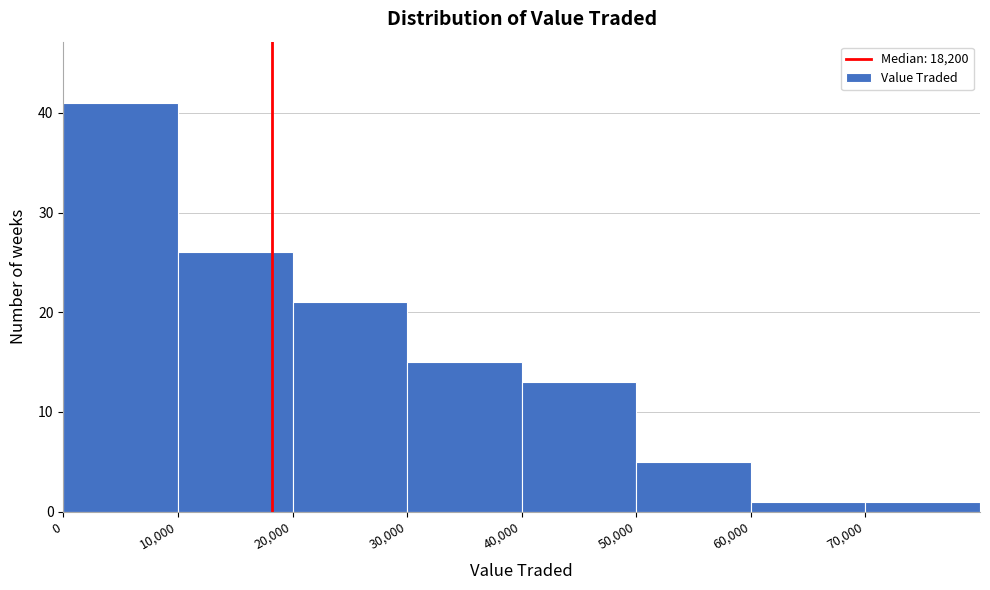

Reading left to right, list every bar in this chart as the range it spans on the x-axis followed by its height. The values are not printed on the chart, so give them approximately, as read against the axis.

0 to 10000: 41
10000 to 20000: 26
20000 to 30000: 21
30000 to 40000: 15
40000 to 50000: 13
50000 to 60000: 5
60000 to 70000: 1
70000 to 80000: 1